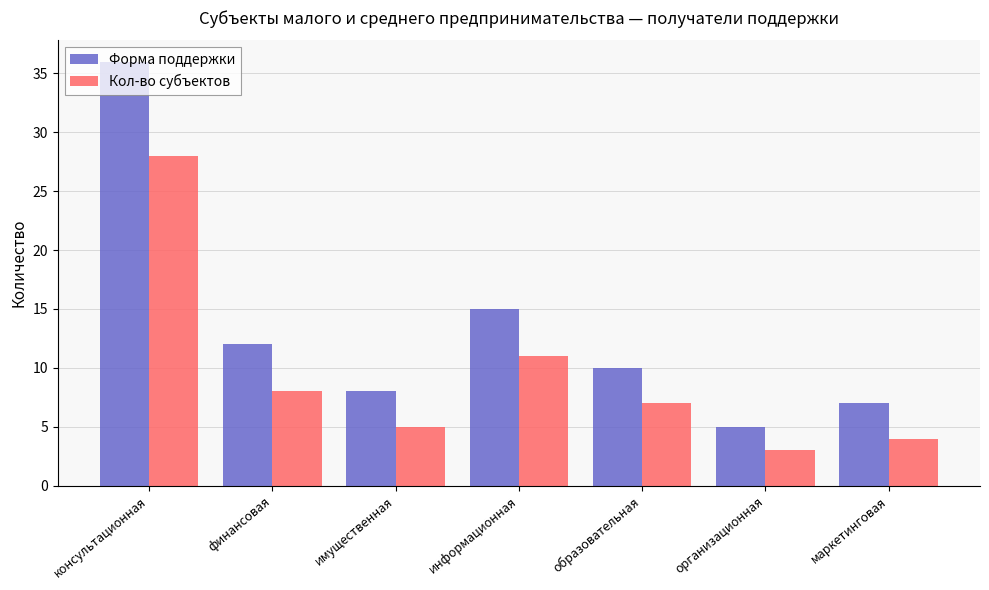

Does the chart contain any negative values?

No